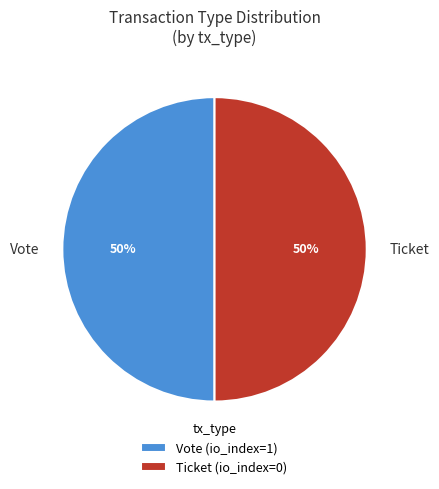

Approximately how many times larger is the value at Ticket compared to Vote?

1.0